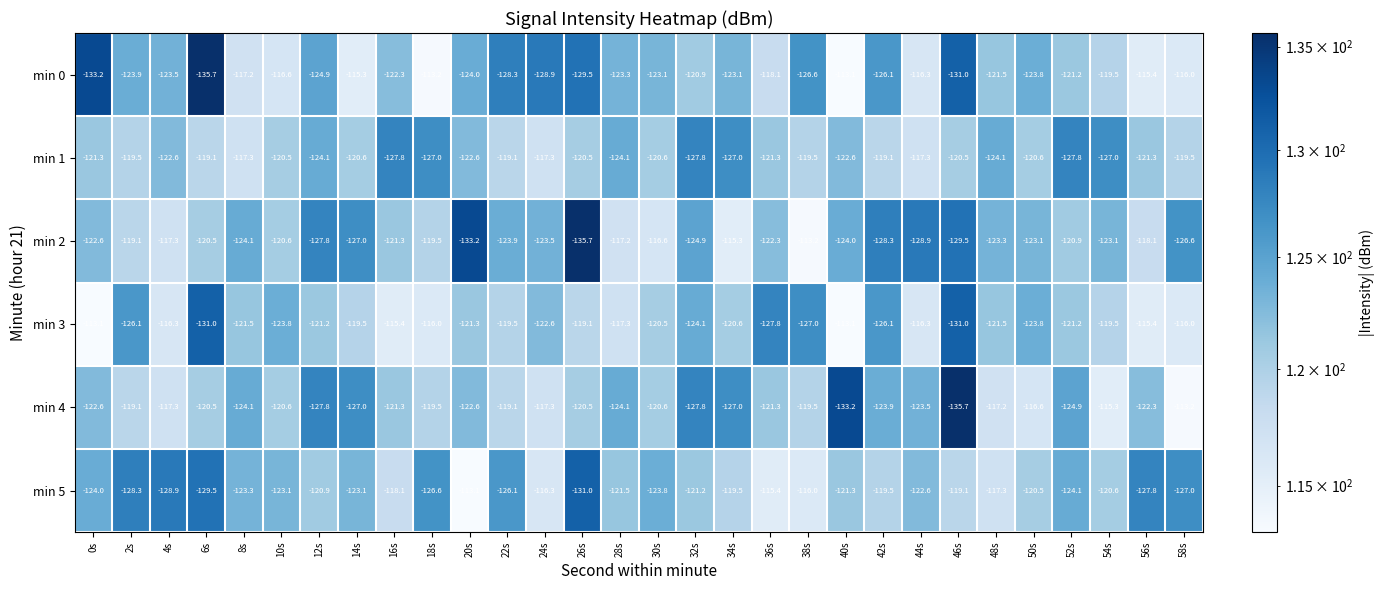

At which label does min 3 first exceed -120?

0s